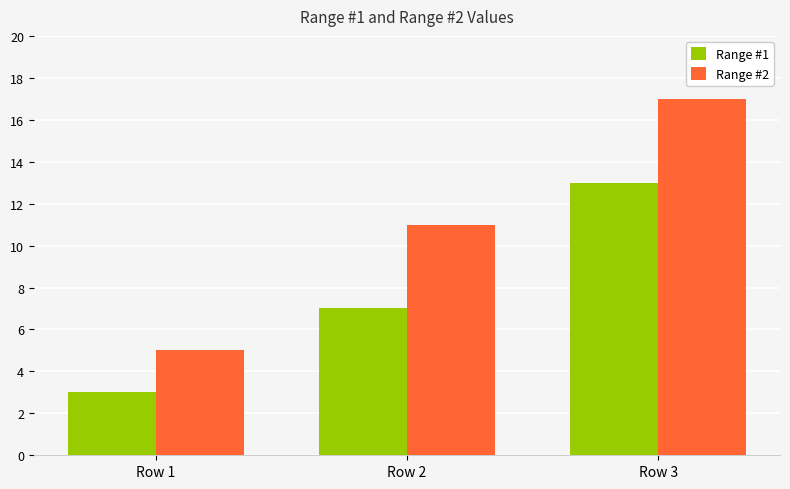

Rank the series by their maximum value, from lowest to highest.

Range #1, Range #2